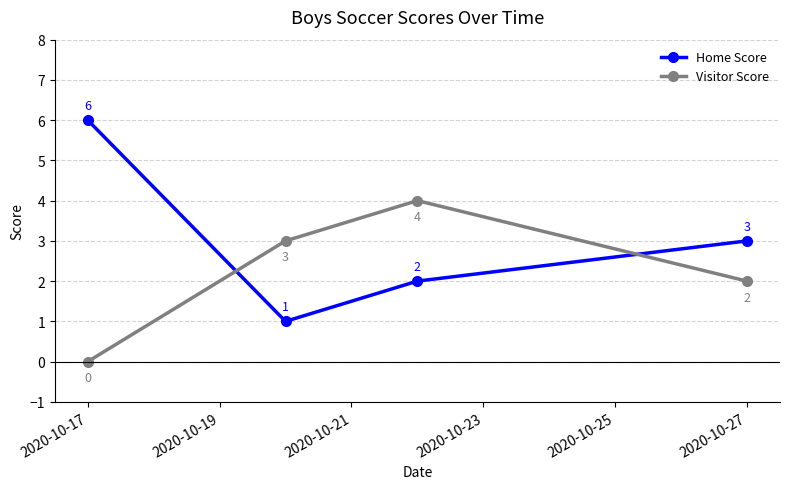

How many Visitor Score values are between 2 and 4?

3